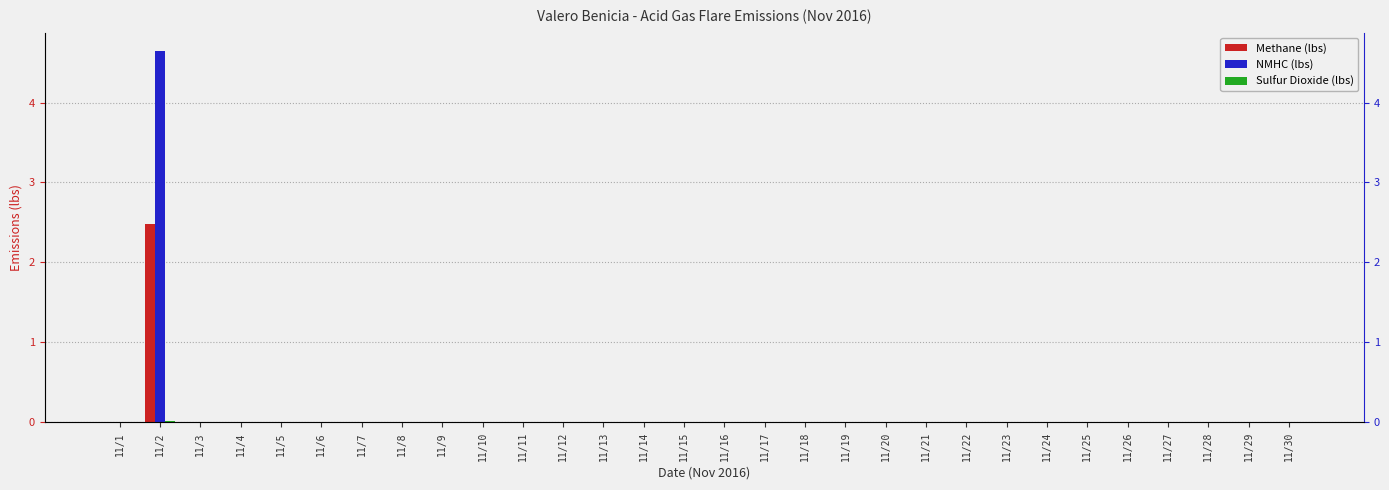

Which has a higher value, 11/4 or 11/2?

11/2